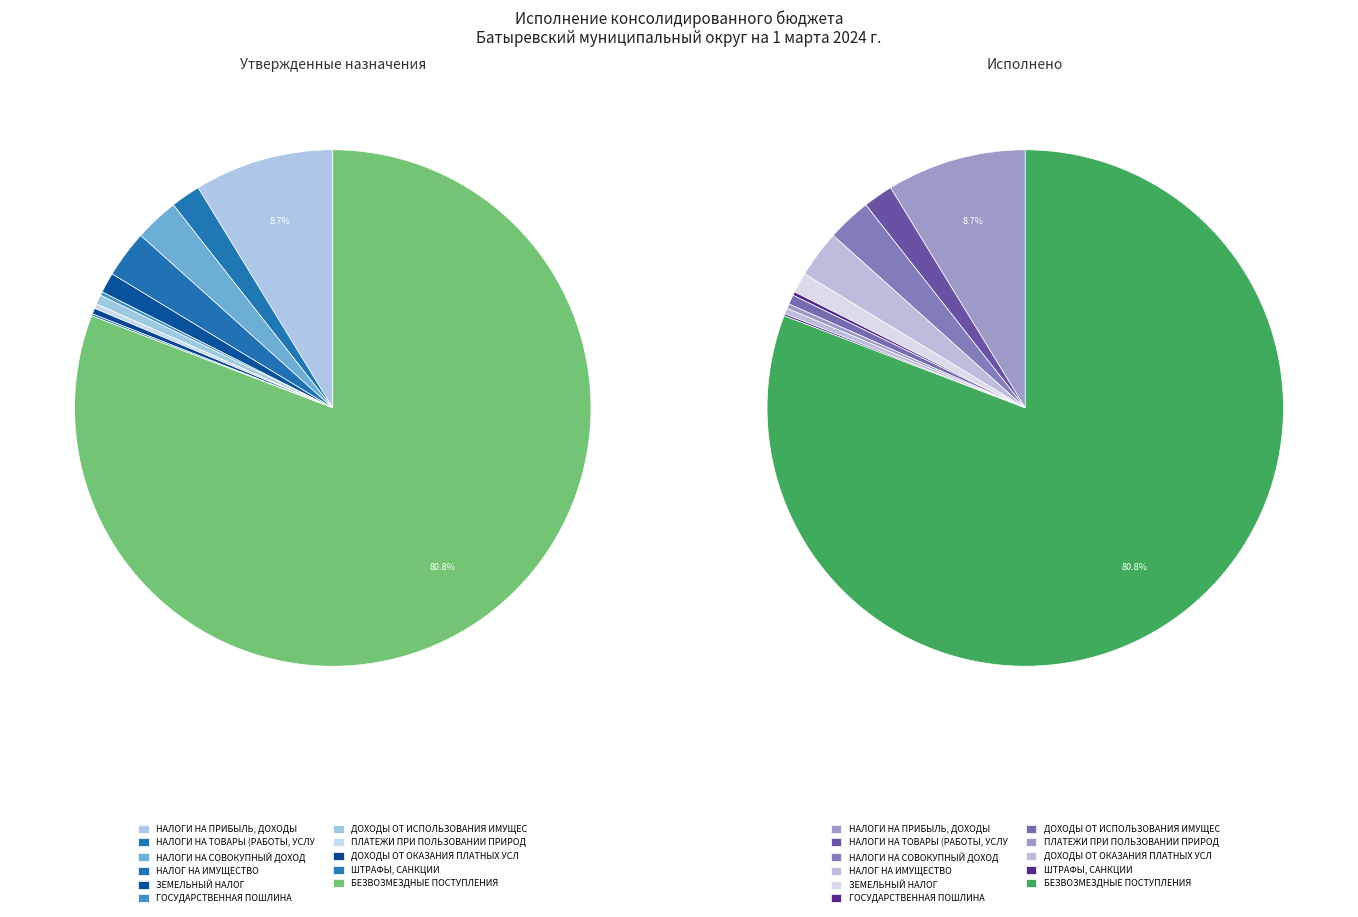

To the nearest percent, what is the difference between the ГОСУДАРСТВЕННАЯ ПОШЛИНА and НАЛОГ НА ИМУЩЕСТВО slice percentages?

3%